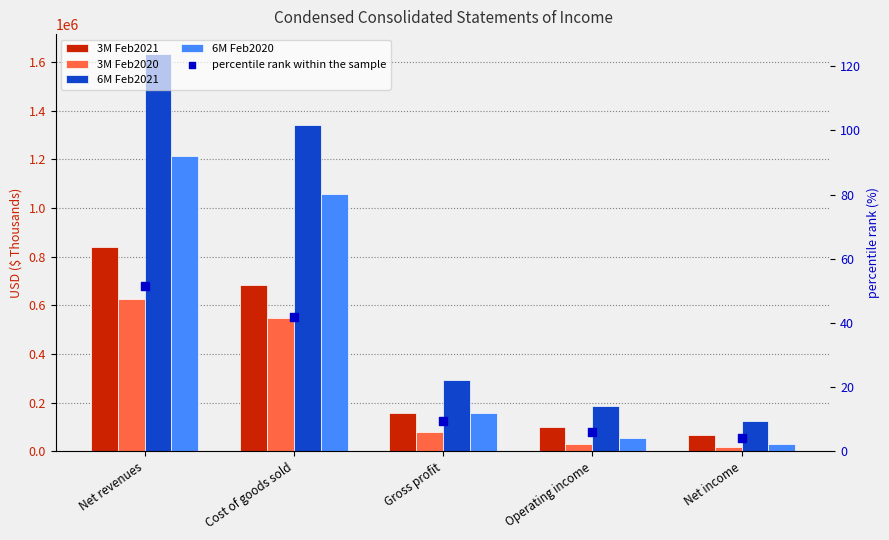

At how many categories does at least one series exceed 970270?

2